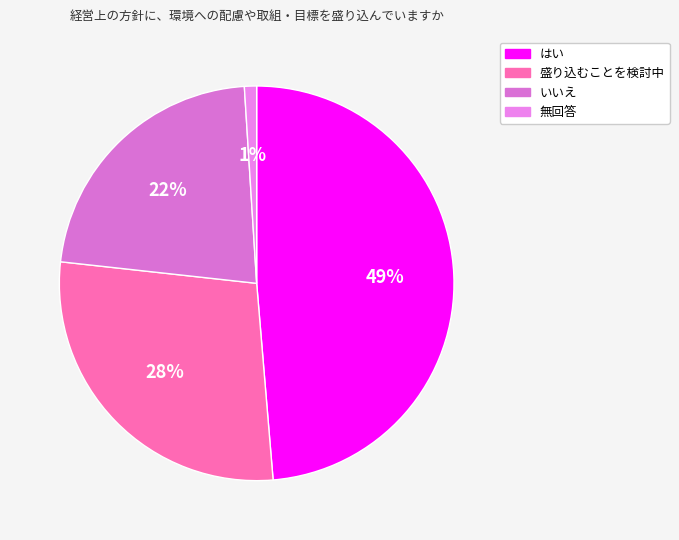

To the nearest percent, what is the difference between the 無回答 and 盛り込むことを検討中 slice percentages?

27%